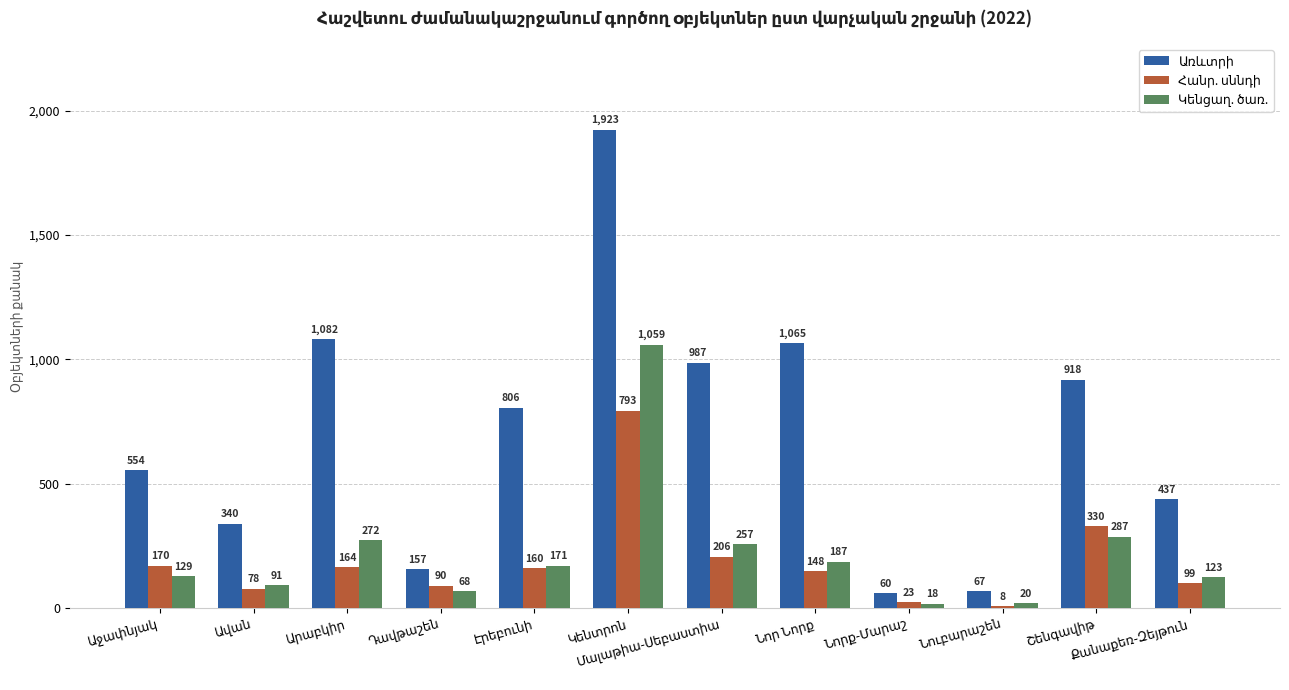

What is the minimum value shown in the chart?

8